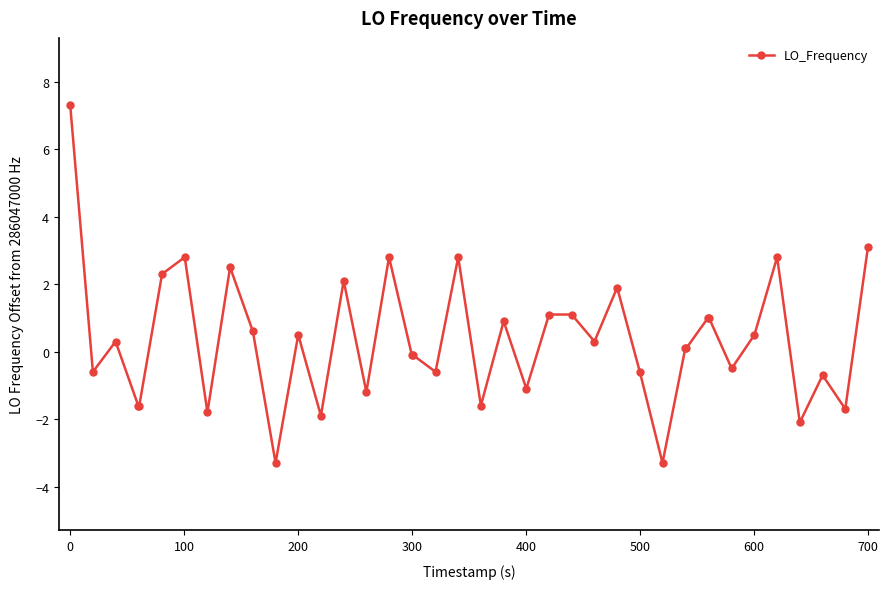

How many values are below zero?

18